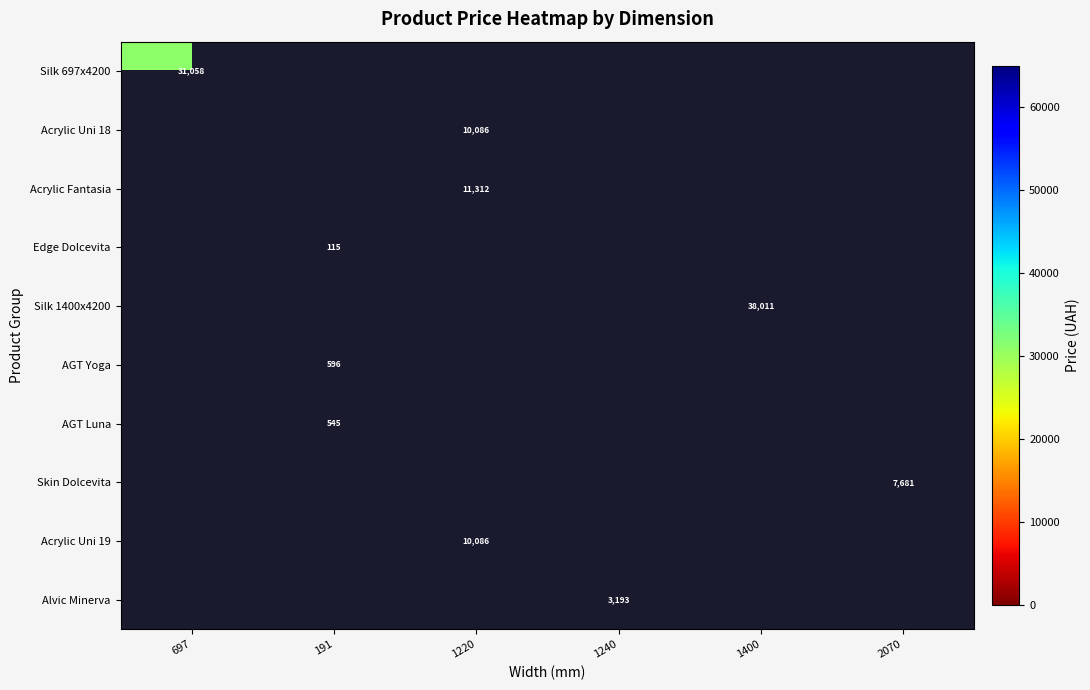

List the series in order of their peak value, lowest first.

Silk 697x4200, Acrylic Uni 18, Acrylic Fantasia, Edge Dolcevita, Silk 1400x4200, AGT Yoga, AGT Luna, Skin Dolcevita, Acrylic Uni 19, Alvic Minerva